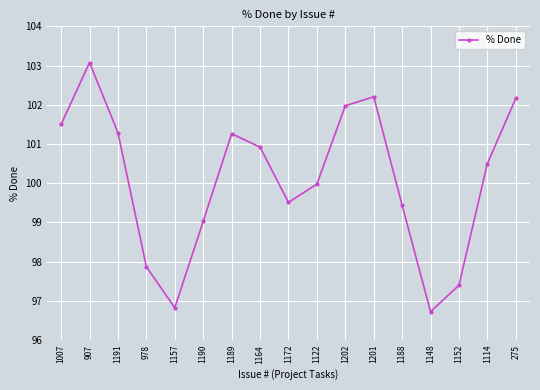

Read the value at 1114.

100.5